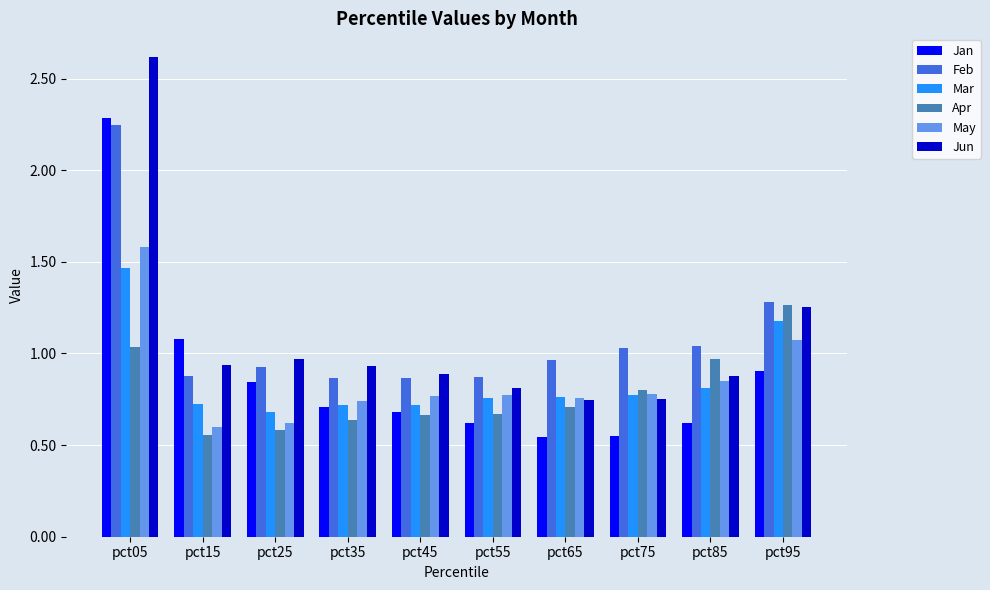

How many bars are there in each group?

6